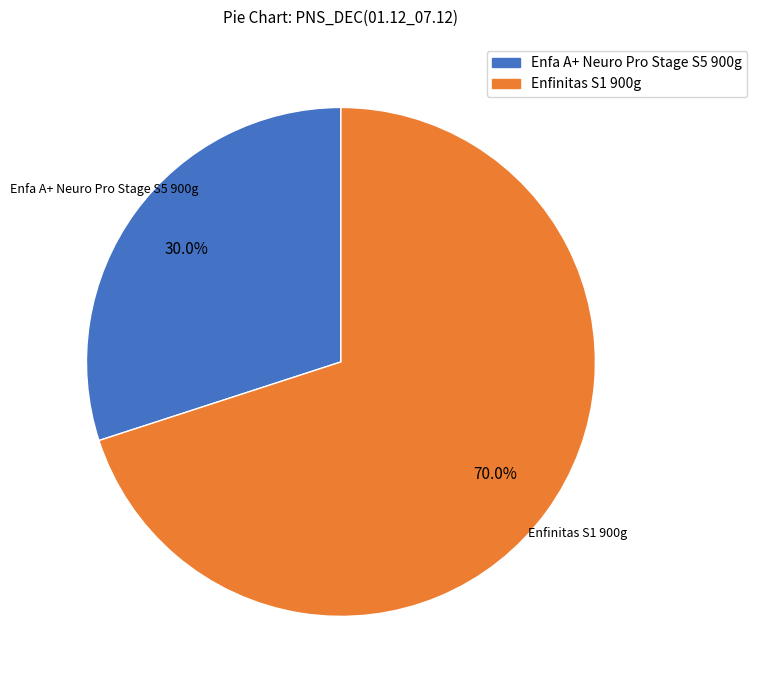

Is there any slice that represents more than half of the pie?

Yes